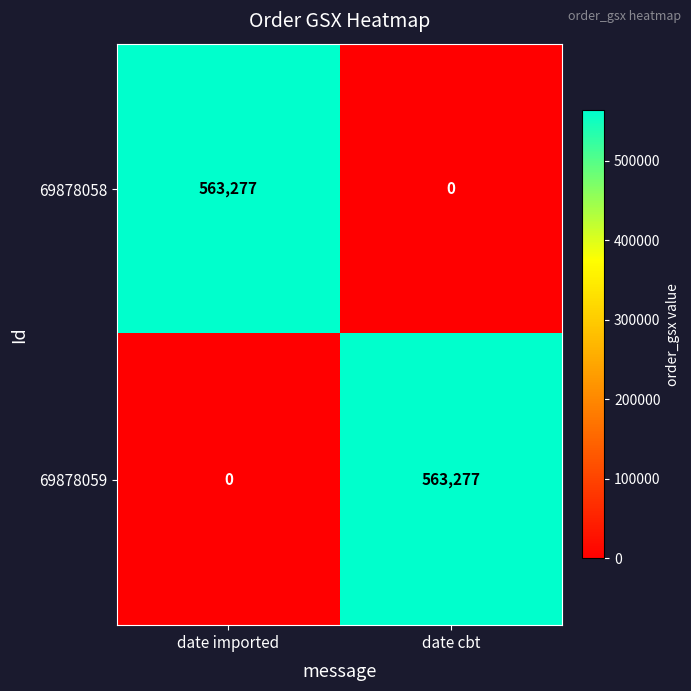

What is the difference between the highest and lowest values at date cbt?

563277